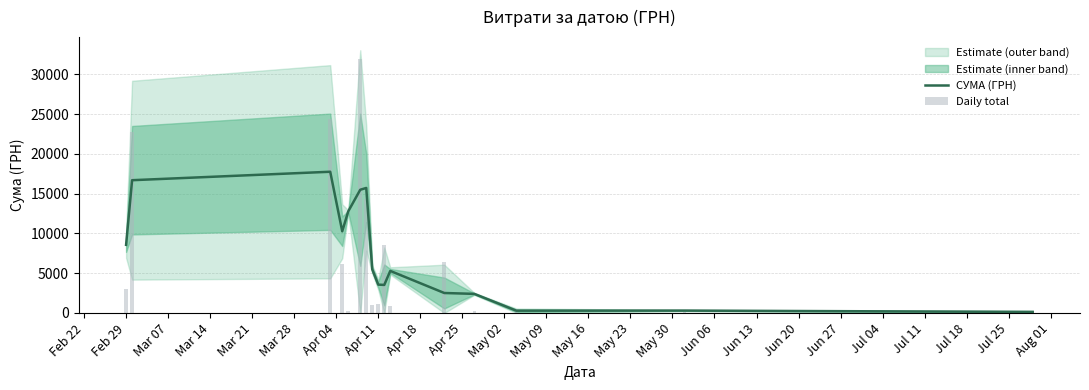

Which category has the lowest value in the Daily total series?

May 30